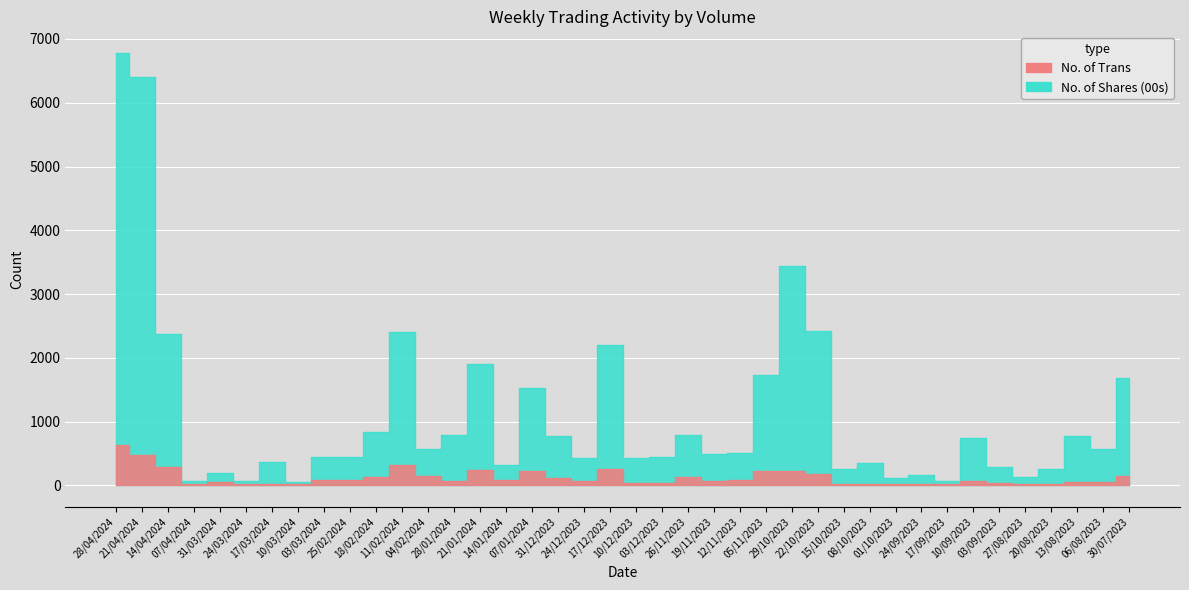

Reading left to right, transcribe all the data shown in this chart.

No. of Trans: 28/04/2024=631	21/04/2024=484	14/04/2024=293	07/04/2024=26	31/03/2024=47	24/03/2024=25	17/03/2024=28	10/03/2024=18	03/03/2024=88	25/02/2024=81	18/02/2024=125	11/02/2024=316	04/02/2024=143	28/01/2024=76	21/01/2024=241	14/01/2024=86	07/01/2024=234	31/12/2023=120	24/12/2023=74	17/12/2023=255	10/12/2023=42	03/12/2023=32	26/11/2023=138	19/11/2023=63	12/11/2023=81	05/11/2023=226	29/10/2023=233	22/10/2023=177	15/10/2023=29	08/10/2023=23	01/10/2023=27	24/09/2023=16	17/09/2023=17	10/09/2023=69	03/09/2023=32	27/08/2023=18	20/08/2023=22	13/08/2023=59	06/08/2023=57	30/07/2023=143
No. of Shares (00s): 28/04/2024=6781	21/04/2024=6399	14/04/2024=2379	07/04/2024=65	31/03/2024=194	24/03/2024=69	17/03/2024=364	10/03/2024=53	03/03/2024=441	25/02/2024=452	18/02/2024=830	11/02/2024=2401	04/02/2024=572	28/01/2024=783	21/01/2024=1898	14/01/2024=320	07/01/2024=1530	31/12/2023=779	24/12/2023=429	17/12/2023=2200	10/12/2023=427	03/12/2023=444	26/11/2023=793	19/11/2023=494	12/11/2023=509	05/11/2023=1732	29/10/2023=3435	22/10/2023=2425	15/10/2023=252	08/10/2023=346	01/10/2023=114	24/09/2023=165	17/09/2023=70	10/09/2023=747	03/09/2023=286	27/08/2023=140	20/08/2023=252	13/08/2023=780	06/08/2023=565	30/07/2023=1687